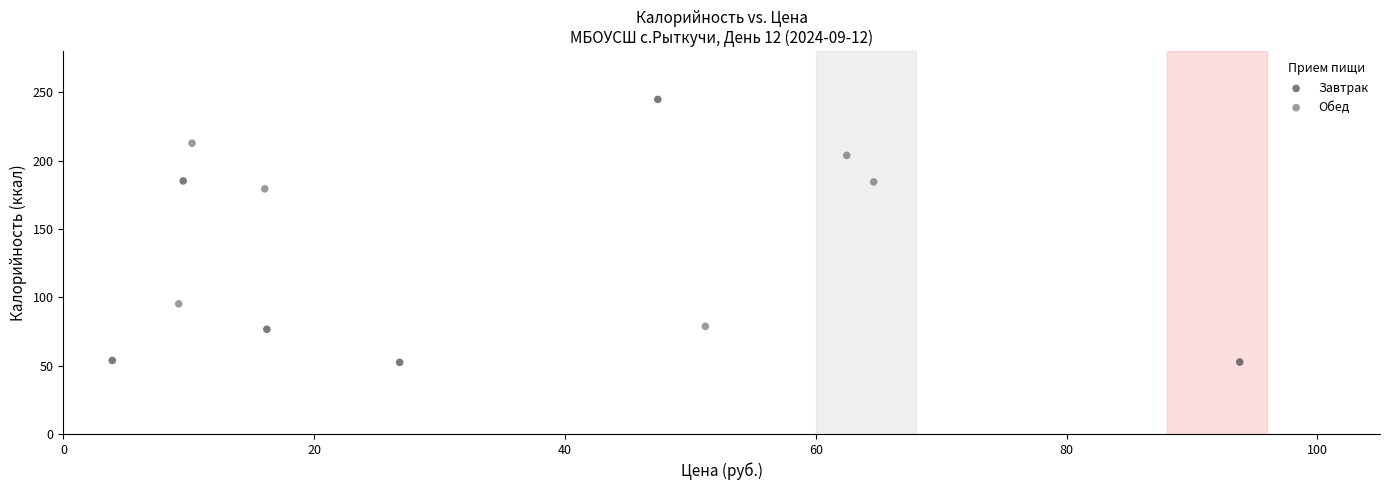

Which series has the largest Y range (max minus min)?

Завтрак